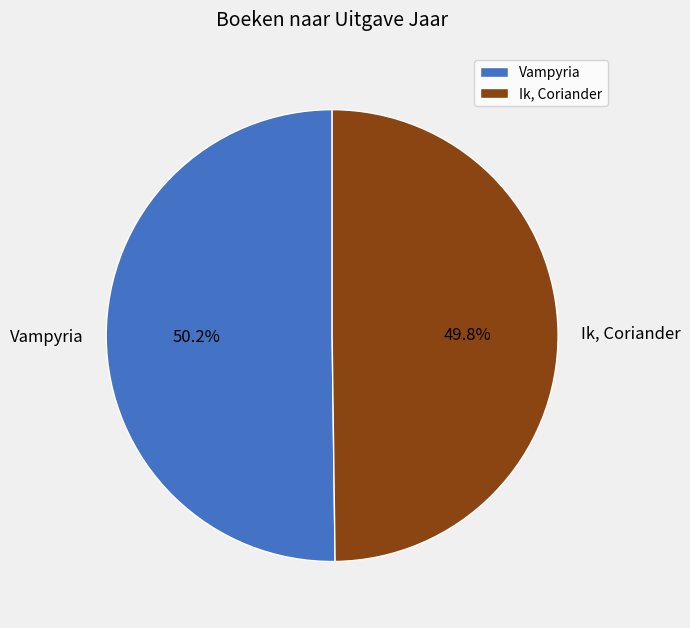

To the nearest percent, what portion does Vampyria represent?

50%